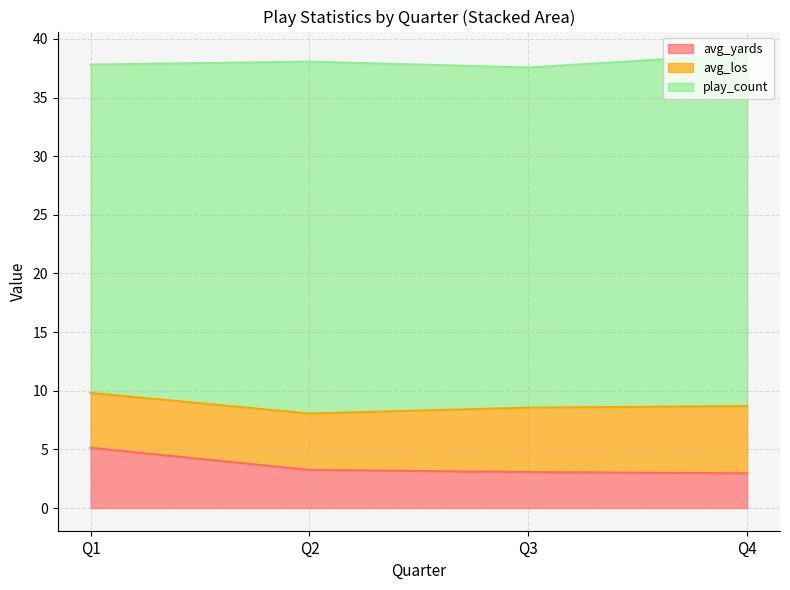

At how many categories does at least one series exceed 35?

4